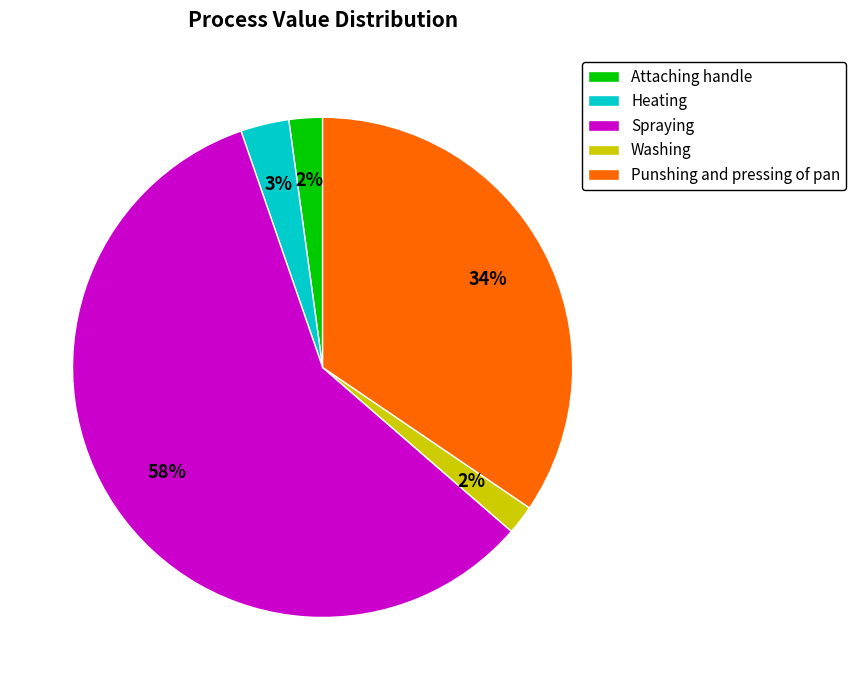

Is Heating the majority of the pie?

No